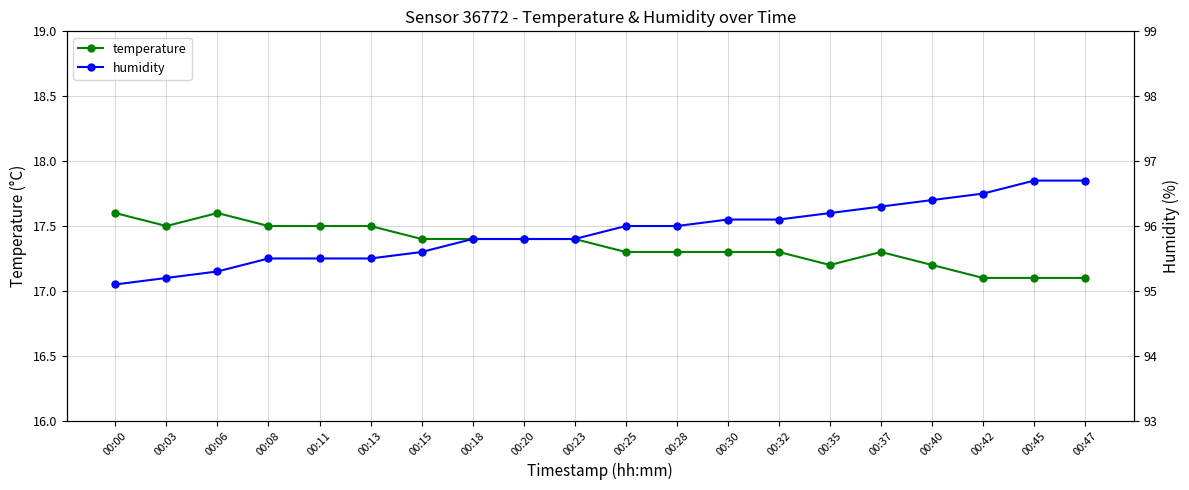

Between 00:35 and 00:40, which is larger?

00:35